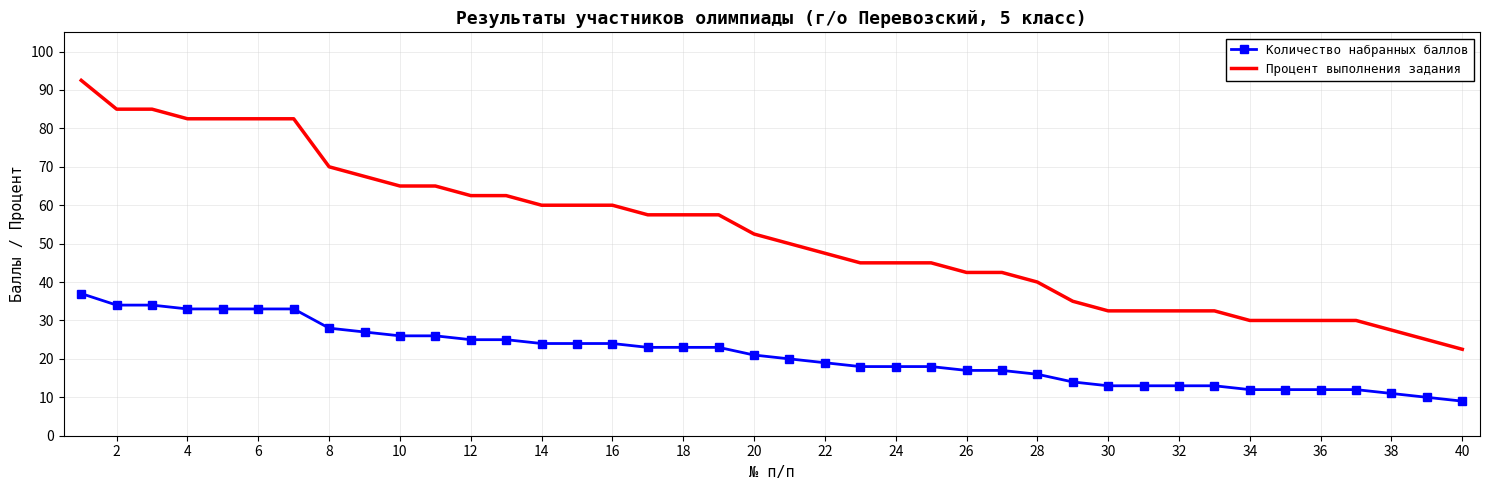

List the series in order of their overall mean, lowest first.

Количество набранных баллов, Процент выполнения задания